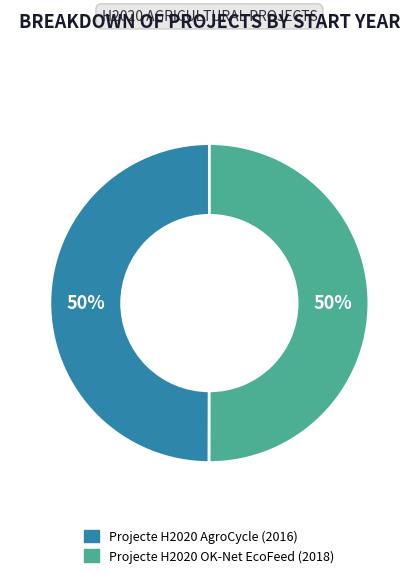

To the nearest percent, what is the average slice percentage?

50%